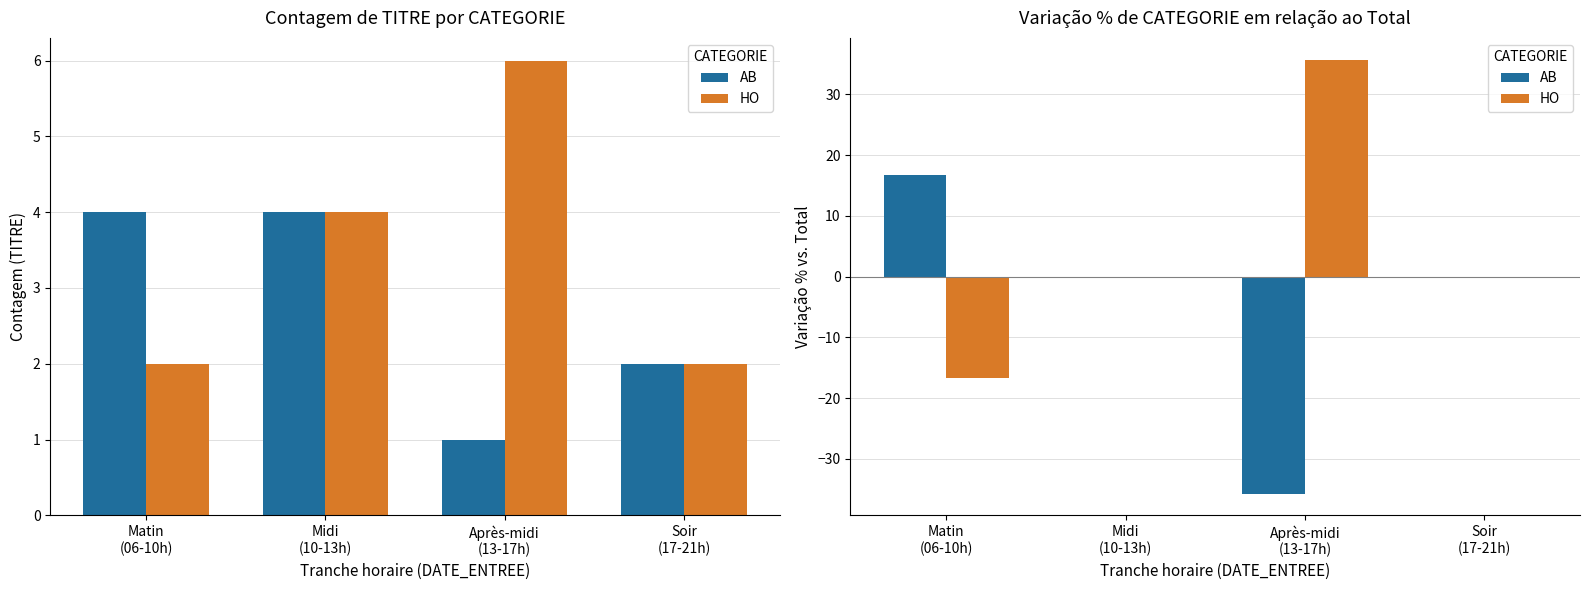

What are all the series names shown in the legend?

AB, HO